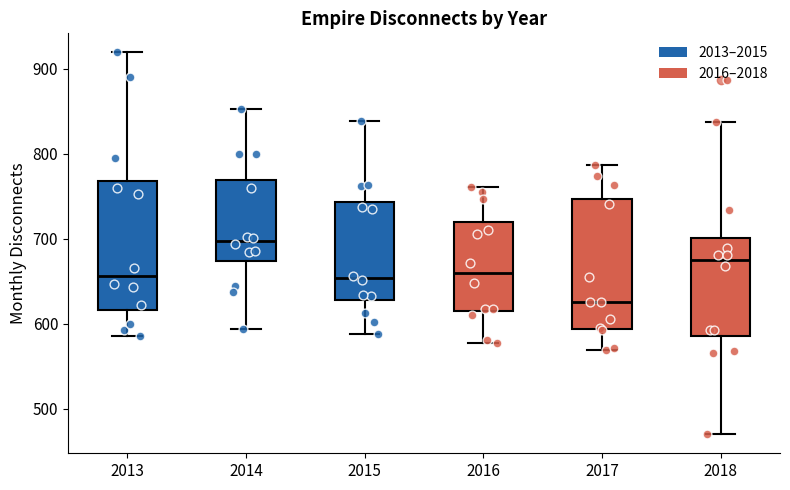

Reading left to right, read every box against the y-axis: the position of its median line, the range the box covers, and the ends of its whiskers. The values are not printed on the chart, so give them approximately, as read against the axis.

2013: median 660, box 620 to 770, whiskers 590 to 920
2014: median 700, box 670 to 770, whiskers 590 to 850
2015: median 650, box 630 to 740, whiskers 590 to 840
2016: median 660, box 620 to 720, whiskers 580 to 760
2017: median 630, box 590 to 750, whiskers 570 to 790
2018: median 670, box 590 to 700, whiskers 470 to 840